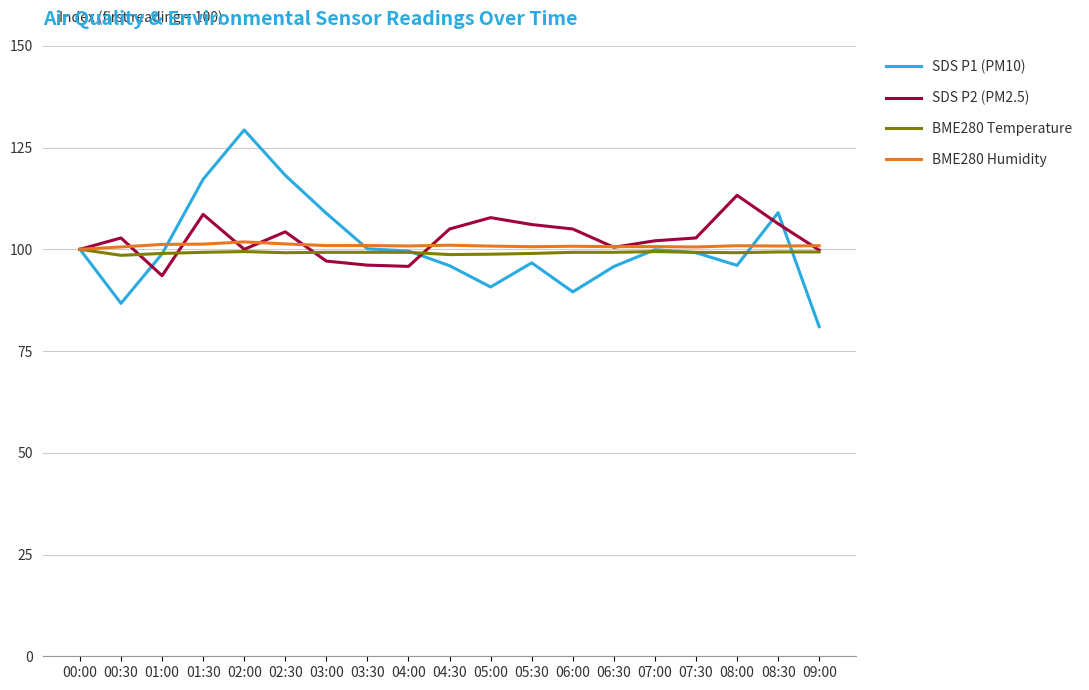

Is it true that SDS P1 (PM10) equals 90.7 at 05:00?

True